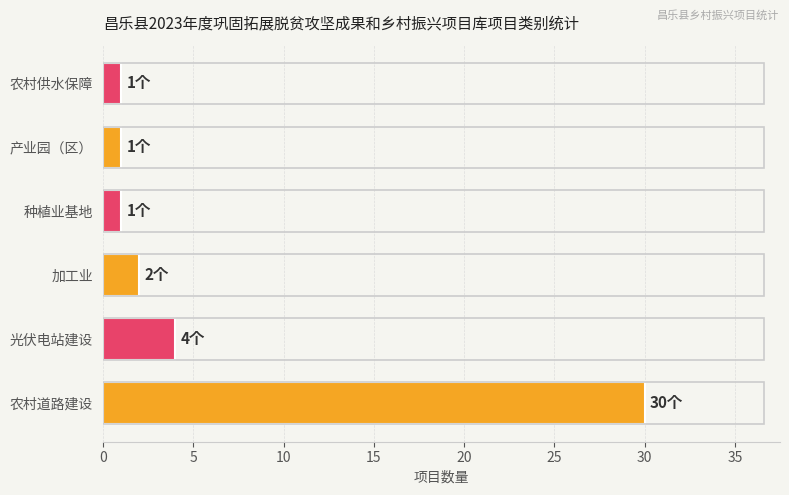

Reading bottom to top, what are all the values shown in this chart?

农村道路建设=30	光伏电站建设=4	加工业=2	种植业基地=1	产业园（区）=1	农村供水保障=1